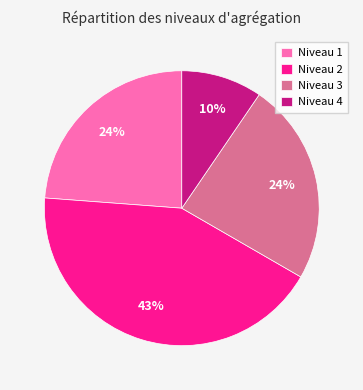

Is there any slice that represents more than half of the pie?

No